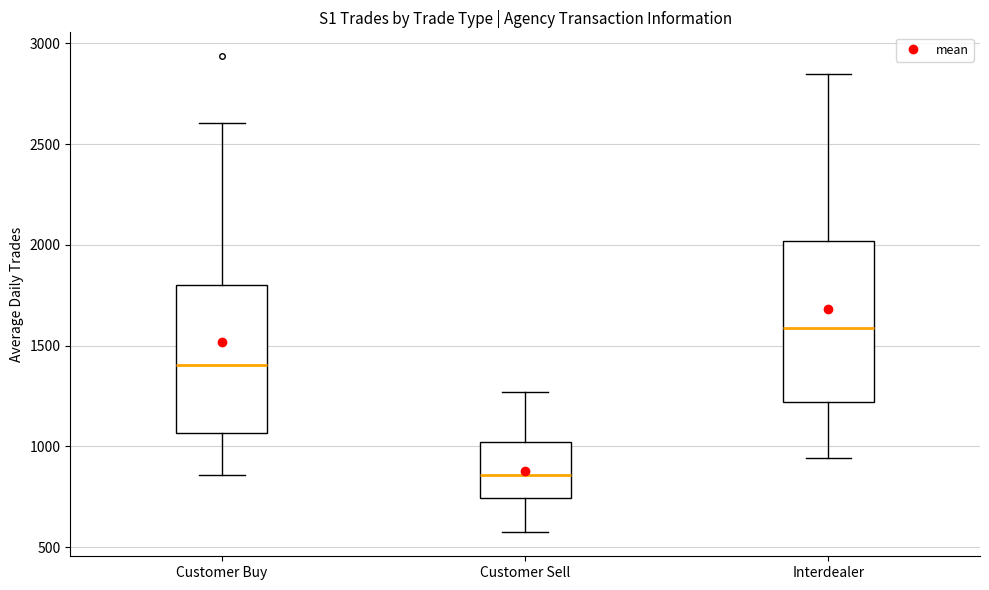

Where does the lower whisker of the box for Customer Sell end on the y-axis? The values are not printed on the chart, so give them approximately, as read against the axis.

550